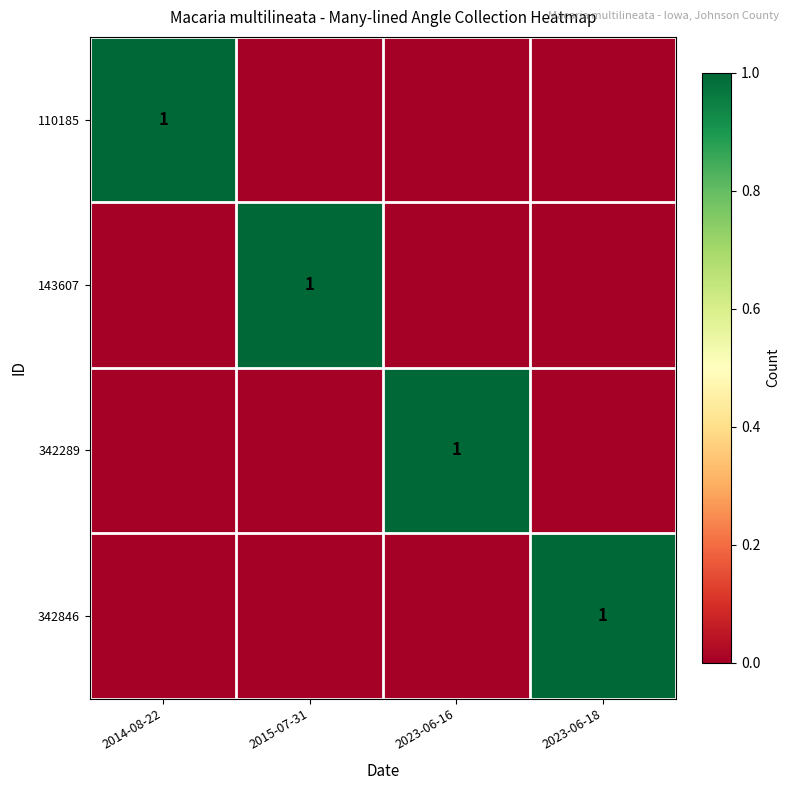

The 143607 series shows 1 at 2015-07-31. True or false?

True